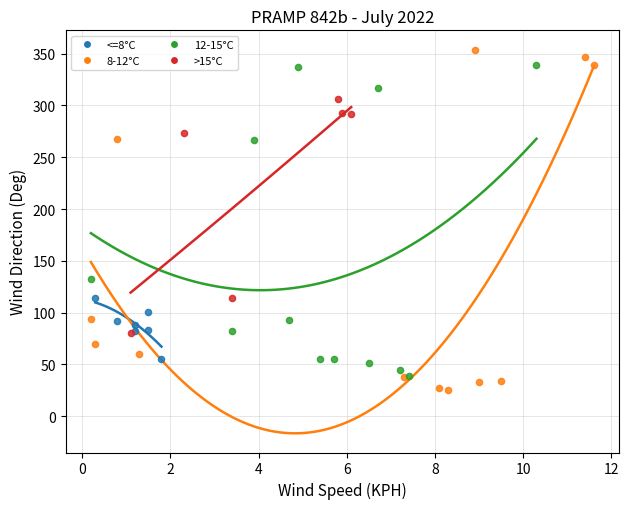

Which series has the largest Y range (max minus min)?

8-12°C